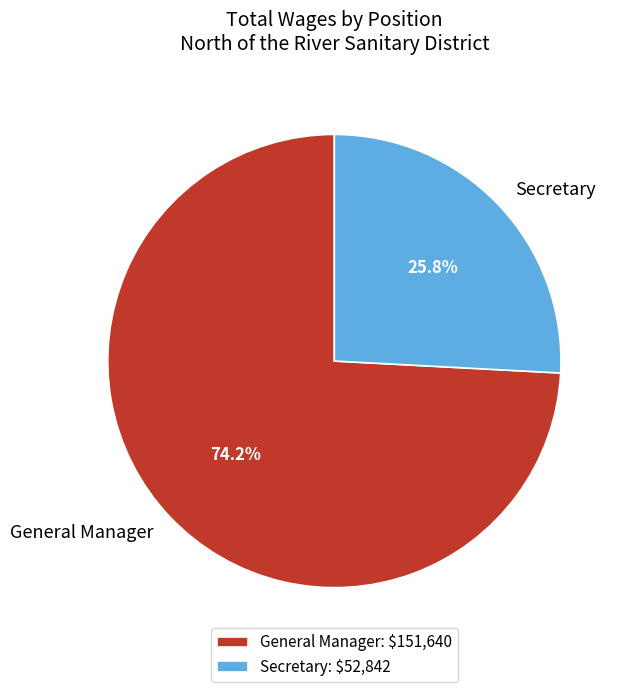

The General Manager slice represents 74% of the pie. True or false?

True